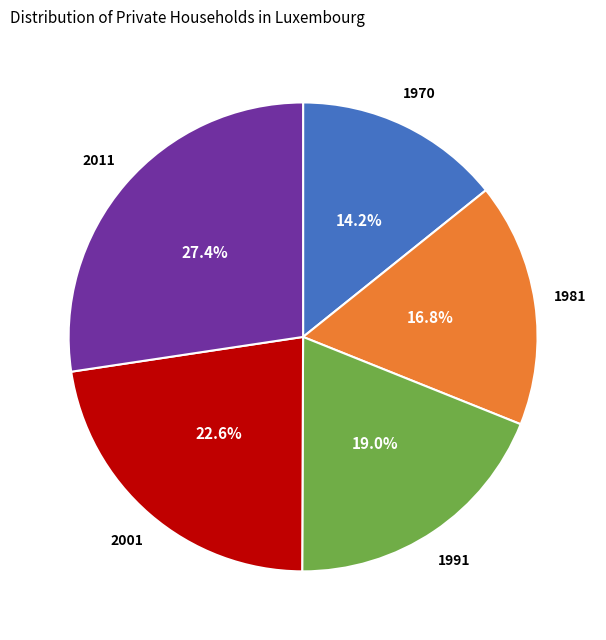

How many segments does this pie chart have?

5